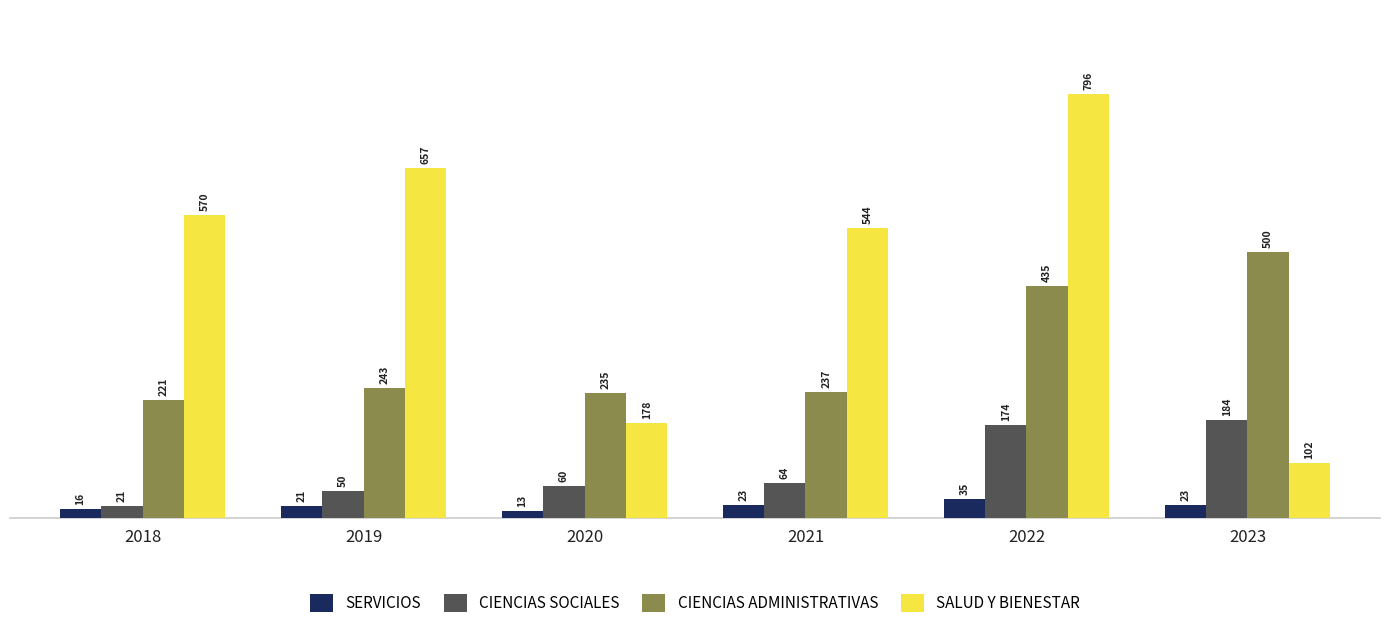

Rank the categories by CIENCIAS SOCIALES value from lowest to highest.

2018, 2019, 2020, 2021, 2022, 2023